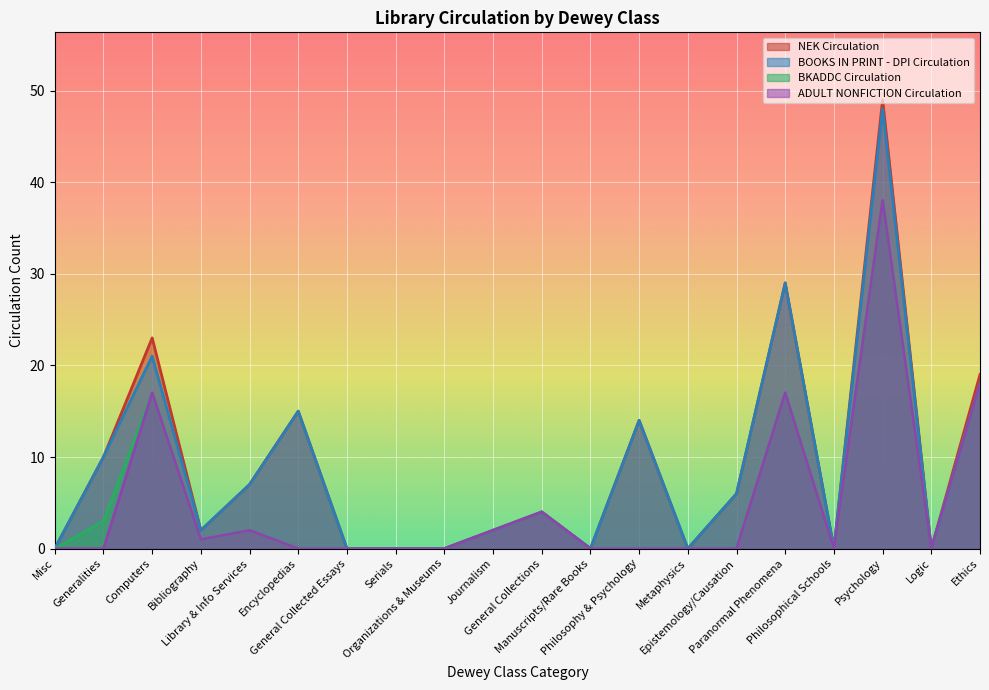

What is the label of the 7th point from the right?

Metaphysics